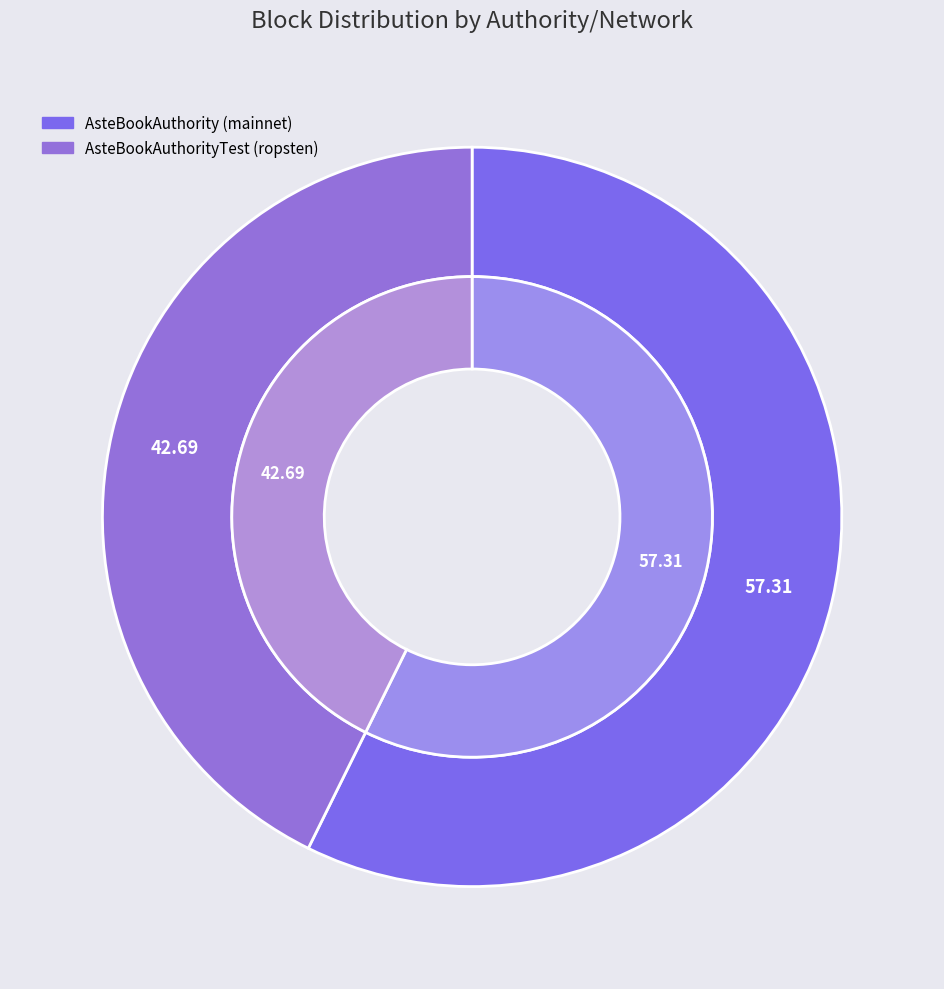

Which slice is the smallest?

AsteBookAuthorityTest (ropsten)